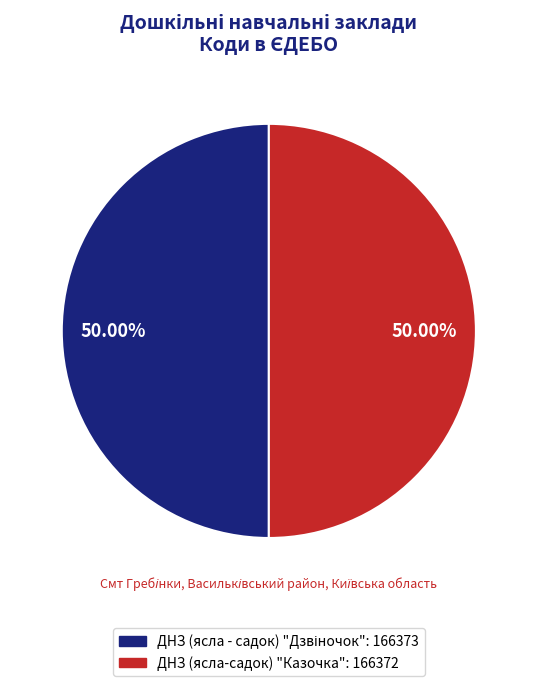

To the nearest percent, what portion does ДНЗ (ясла - садок) "Дзвіночок" represent?

50%